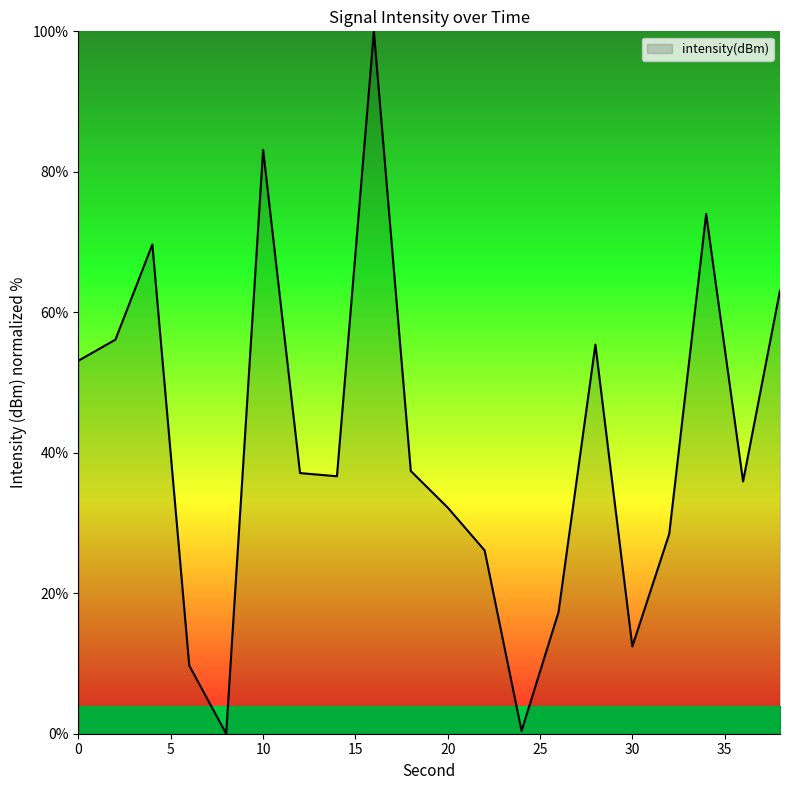

What is the maximum value shown in the chart?

100.0